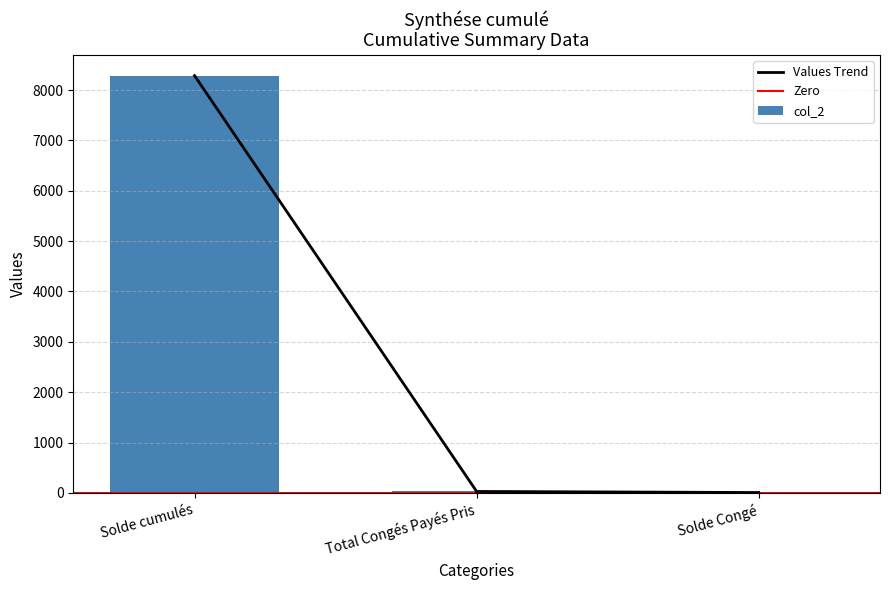

Reading right to left, what are all the values shown in this chart?

9.0	30.5	8284.8